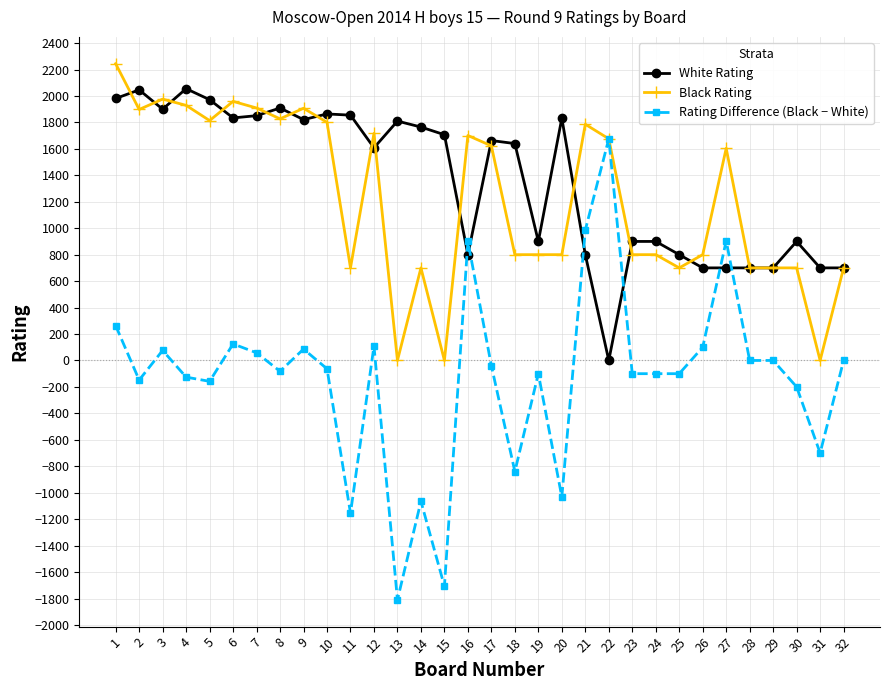

Which series has the largest range (max minus min)?

Rating Difference (Black − White)